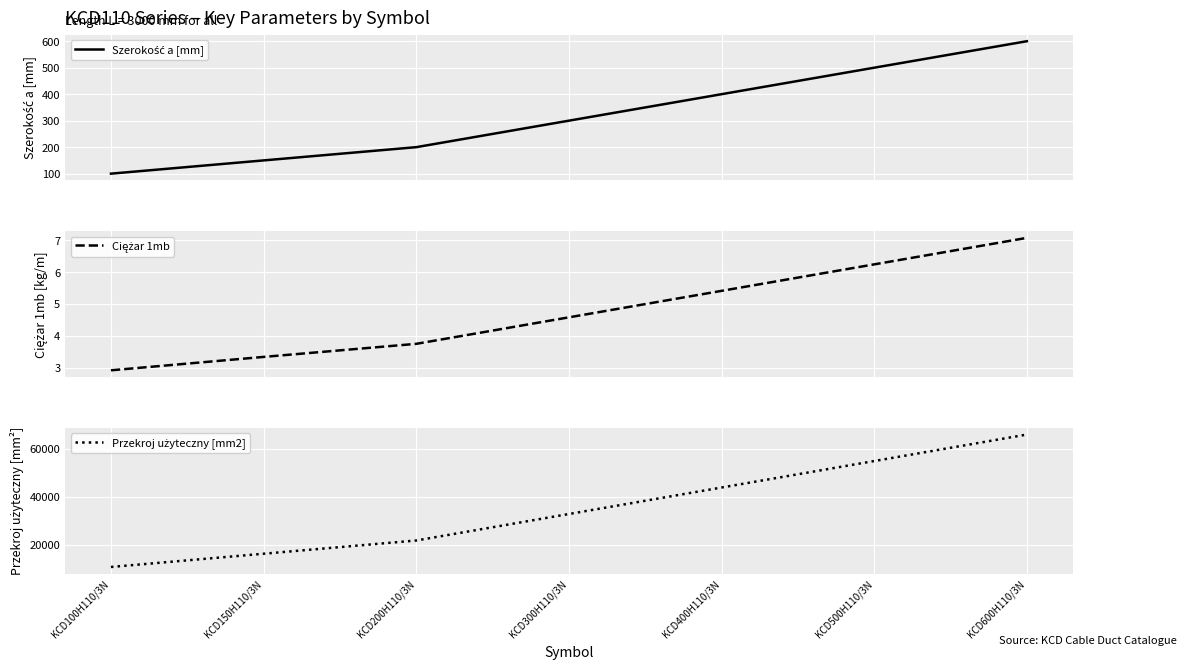

How many distinct data groups are displayed?

3